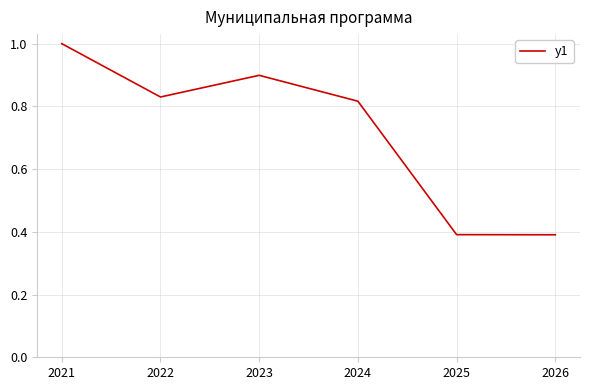

Does the chart have visible grid lines?

Yes